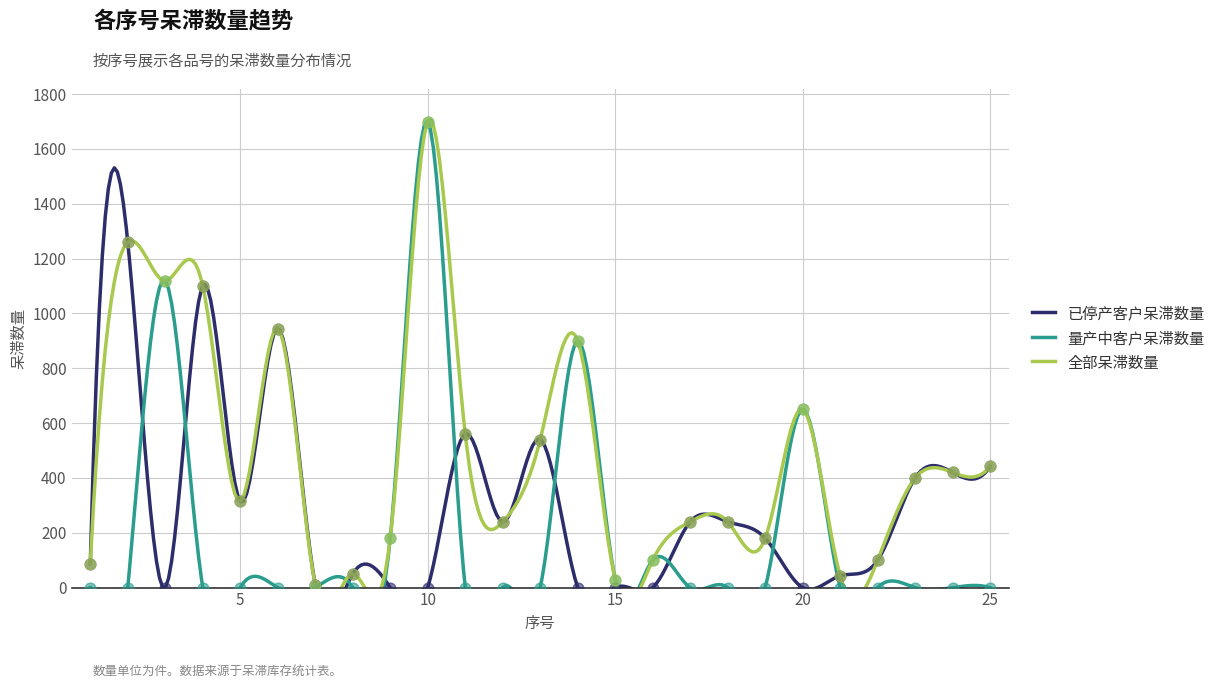

Is the value of 量产中客户呆滞数量 at 14 greater than the value of 全部呆滞数量 at 3?

No